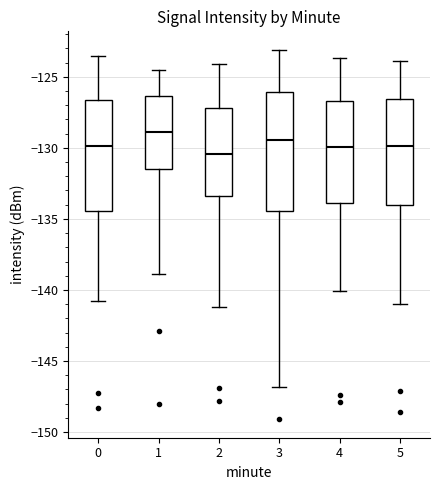

Which box's median line is the highest?

1